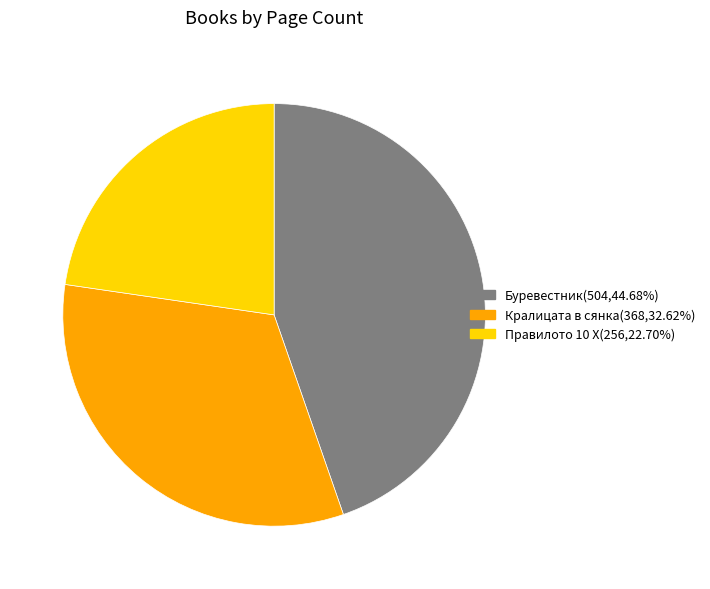

Is Буревестник(504,44.68%) the majority of the pie?

No